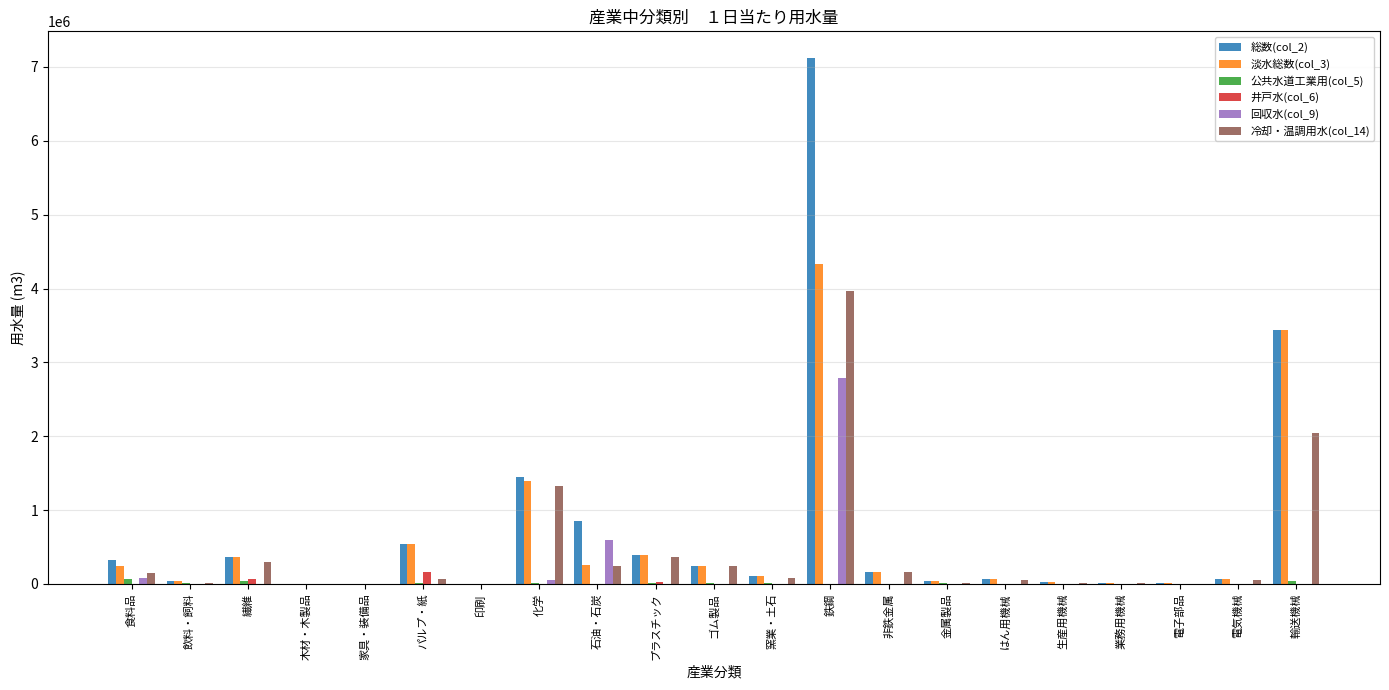

True or false: 回収水(col_9) has a value of 871651 at 非鉄金属.

False